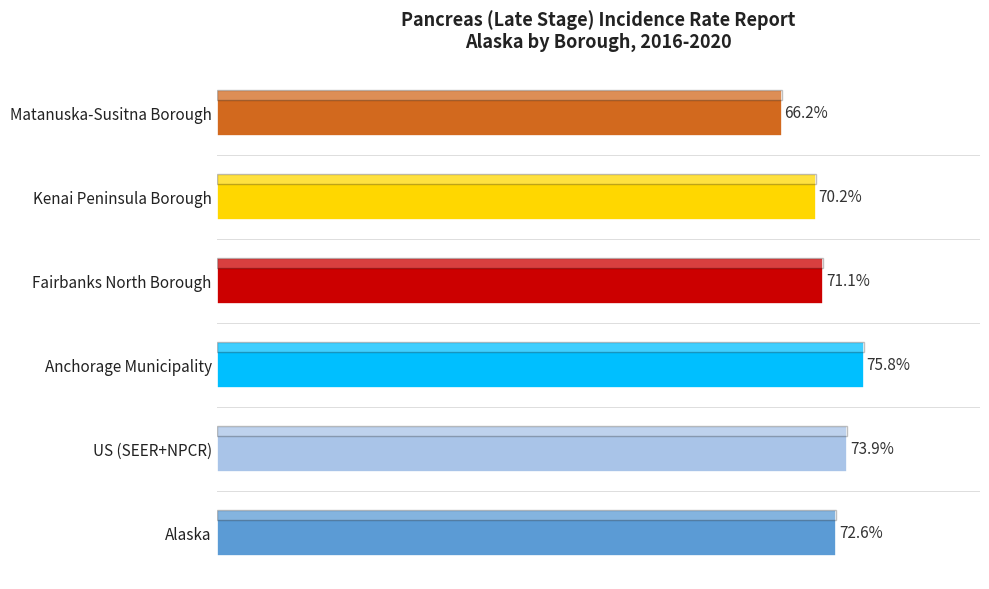

Where is the data nearest to the value 71?

Fairbanks North Borough